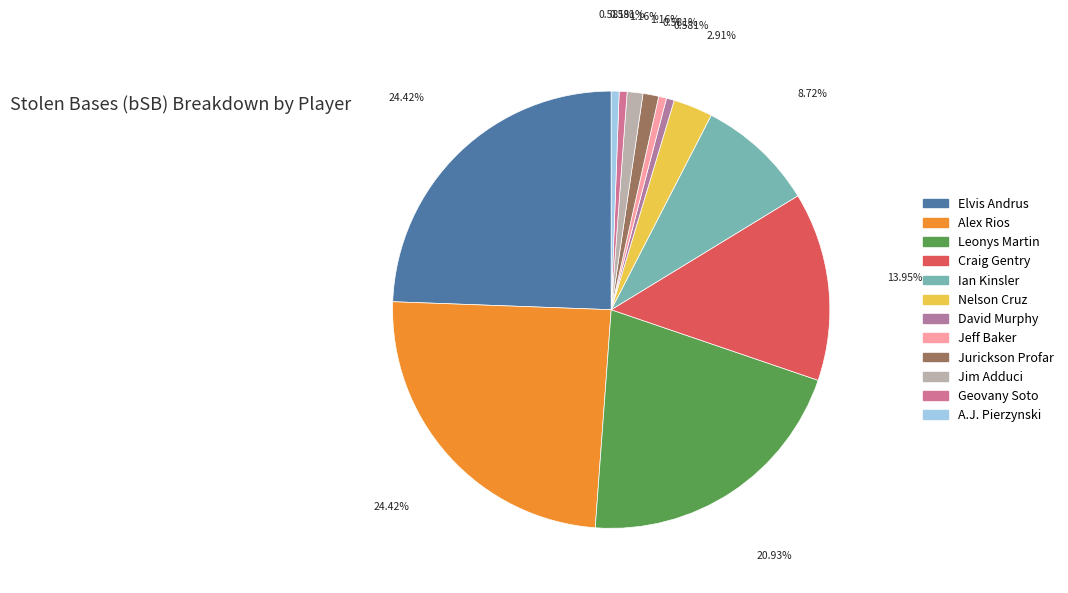

Which slice is the smallest?

David Murphy